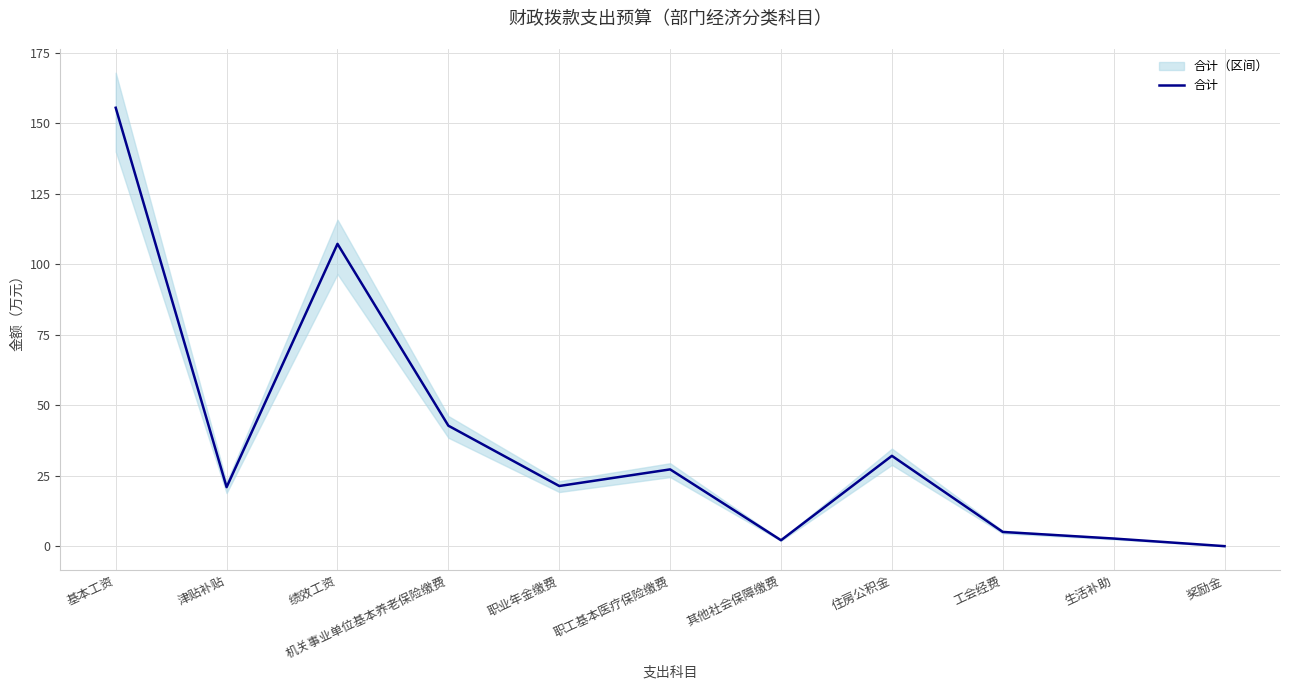

What is the average value?

37.9